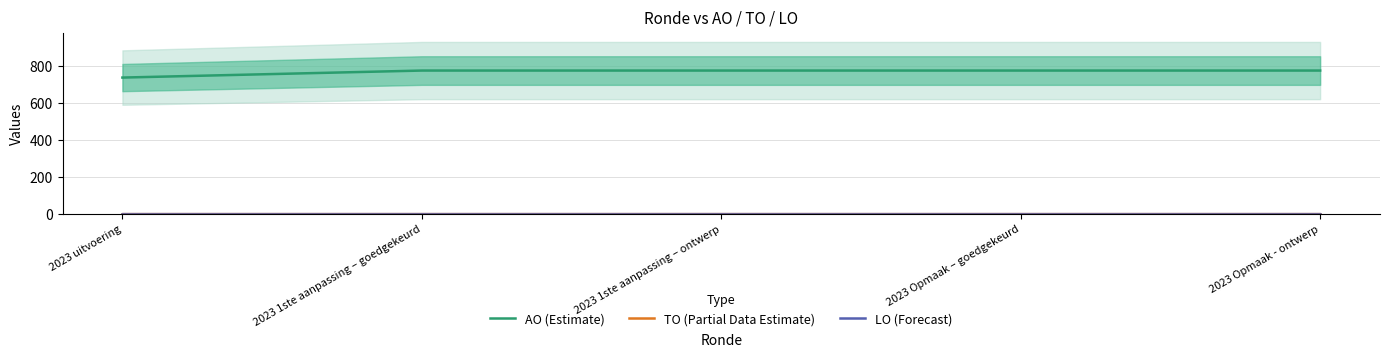

The value of TO (Partial Data Estimate) at 2023 Opmaak - ontwerp is 0. True or false?

True